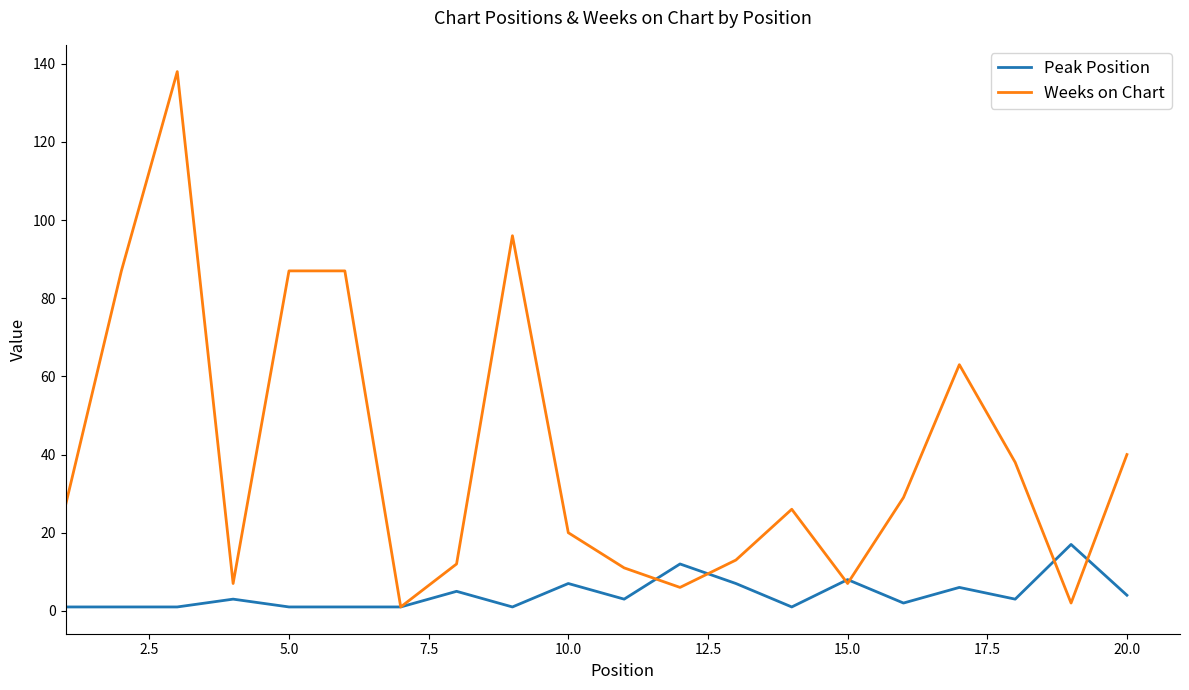

Which series has the largest total across all categories?

Weeks on Chart